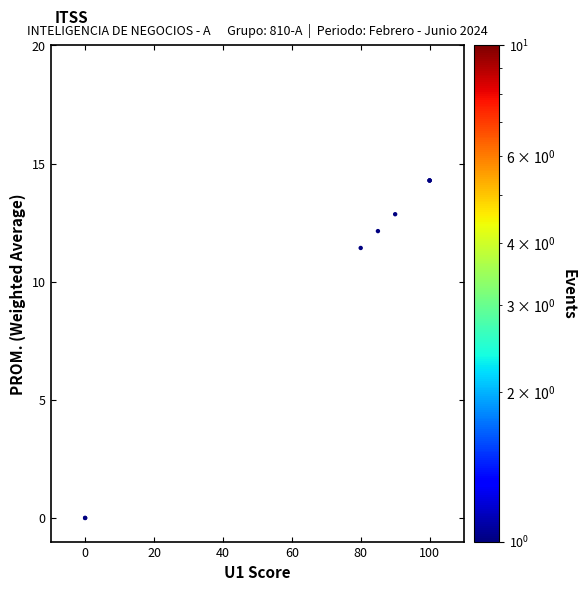

What Y value in the scatter plot is closest to 7?

11.4